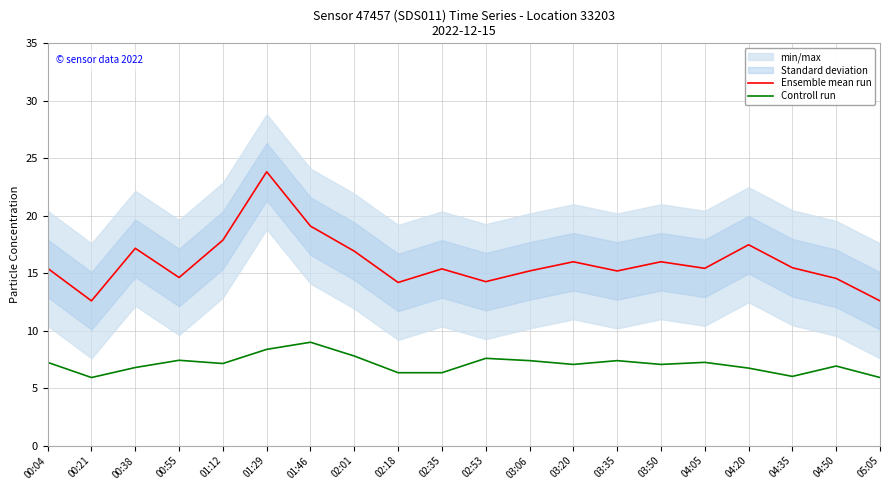

Which category has the lowest value across all series?

00:21